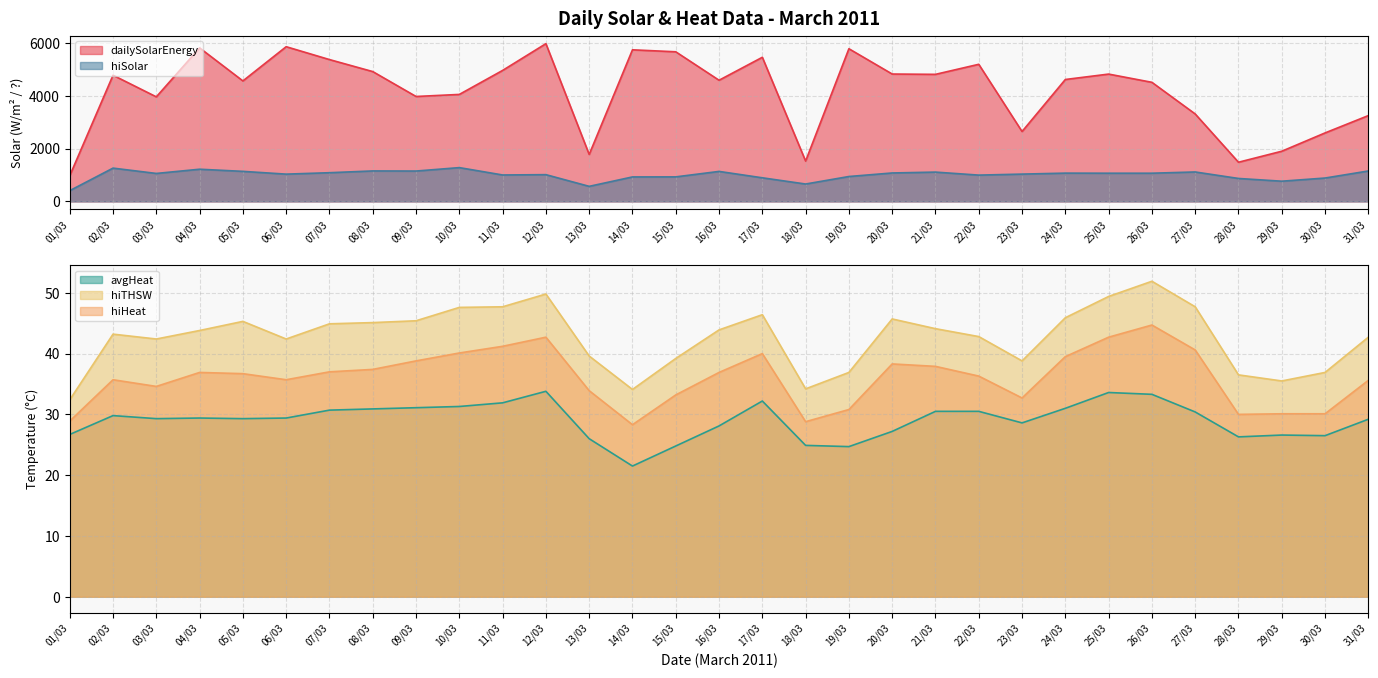

The value of hiSolar at 24/03 is 1825.3. True or false?

False